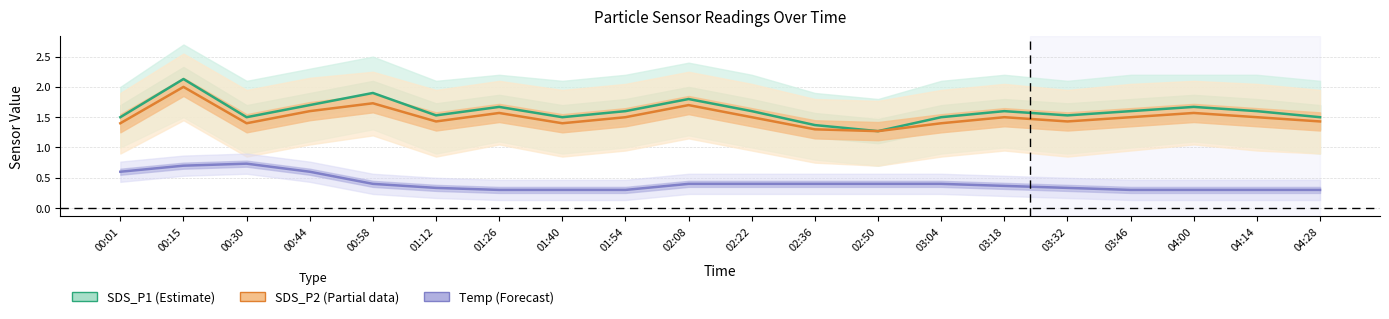

Which series has the widest spread of values?

SDS_P1 (Estimate)